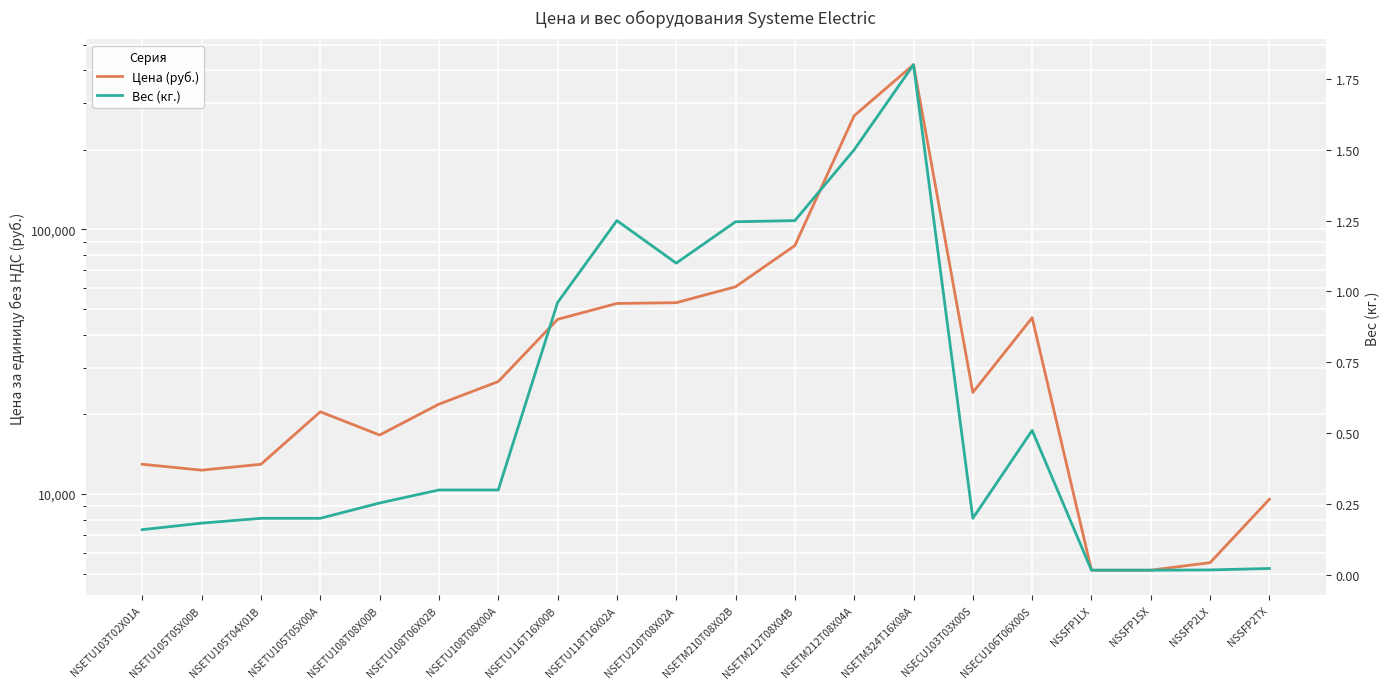

What is the difference between the highest and lowest values at NSETM324T16X08A?

419498.2